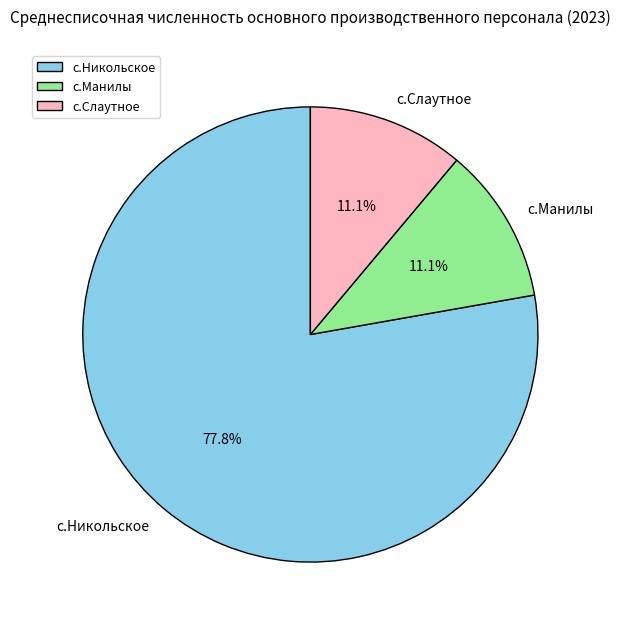

To the nearest percent, what is the difference between the с.Никольское and с.Слаутное slice percentages?

67%